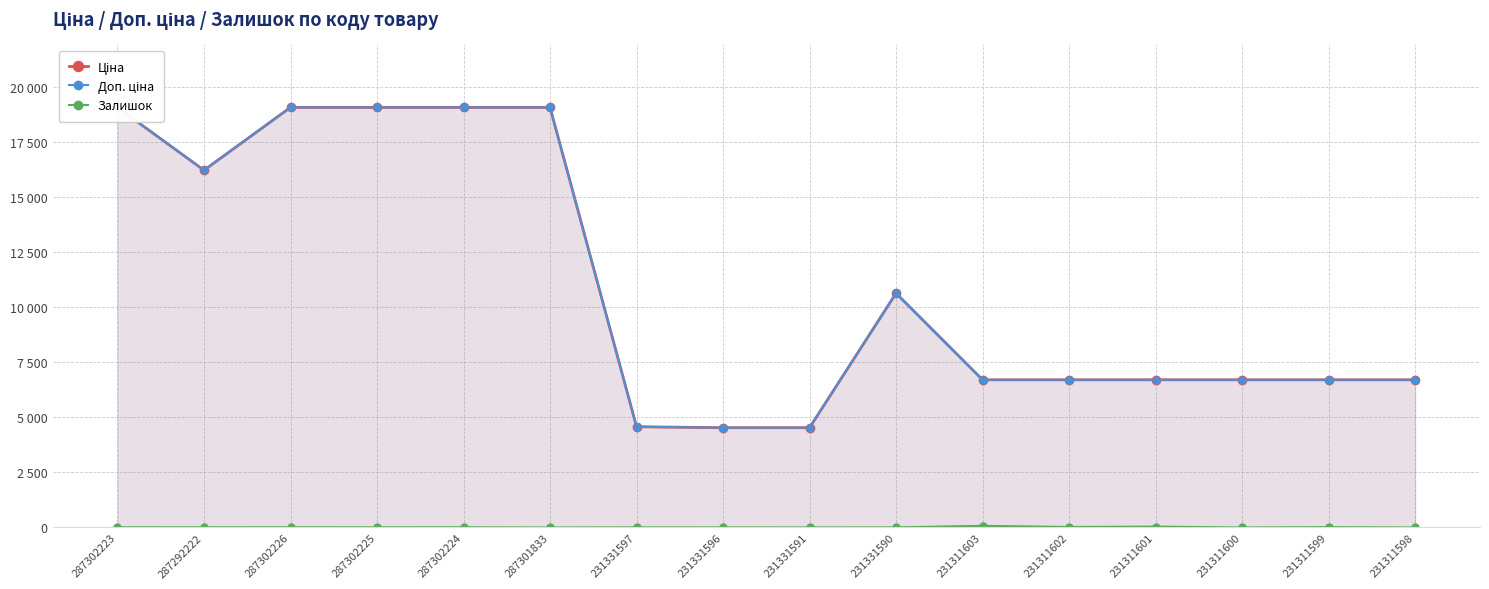

What is the average value of the Доп. ціна series?

11007.1